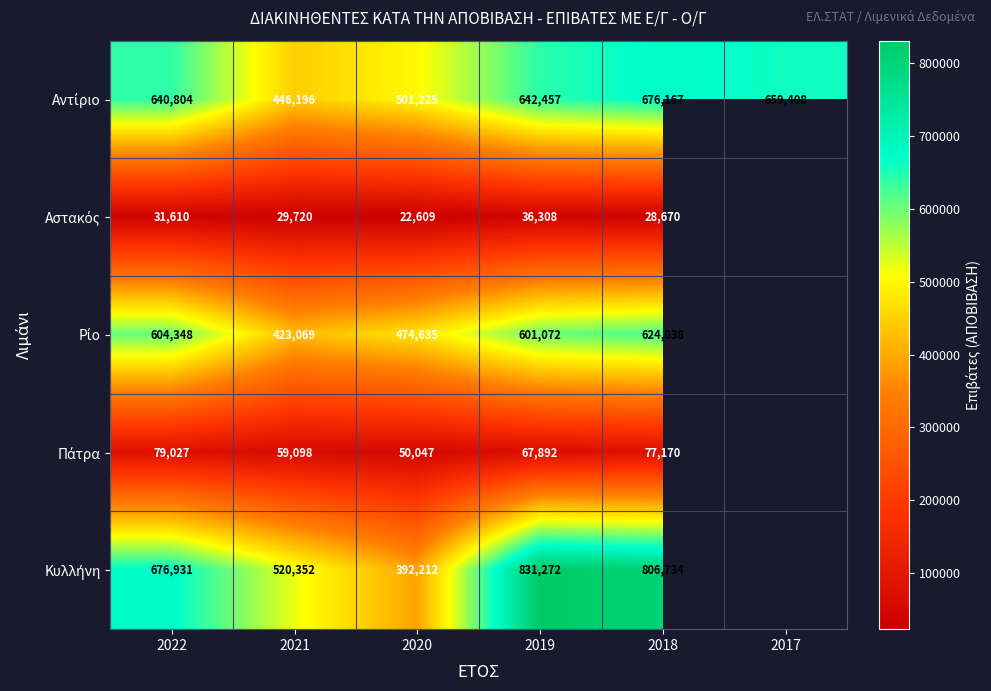

What is the difference between the highest and lowest values at 2018?

778064